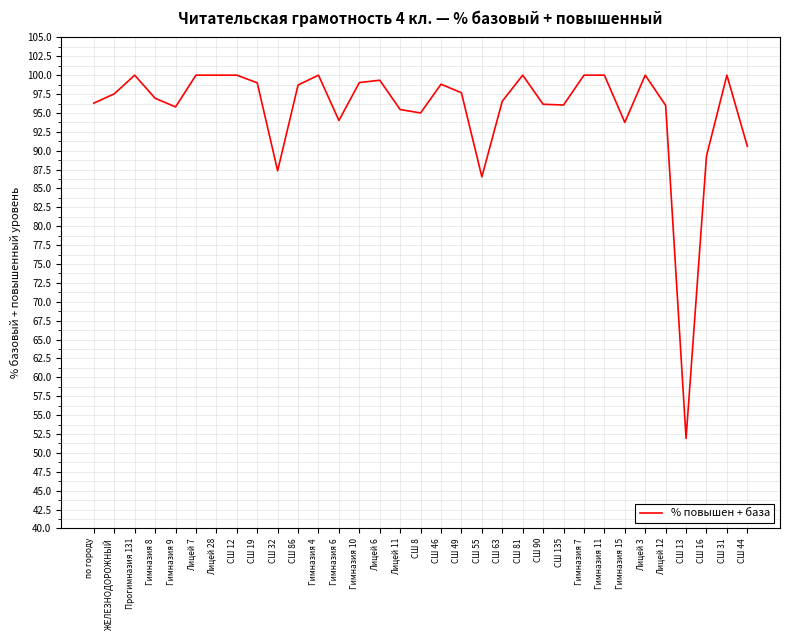

At which label is the value closest to 75?

СШ 55